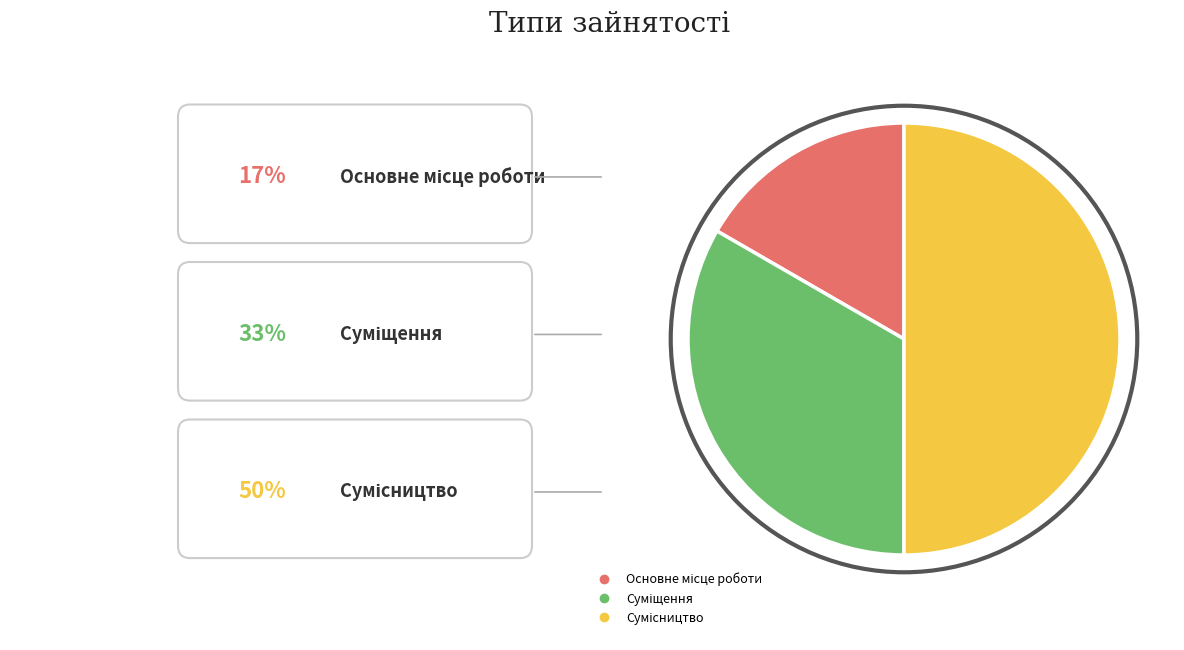

How many segments does this pie chart have?

3